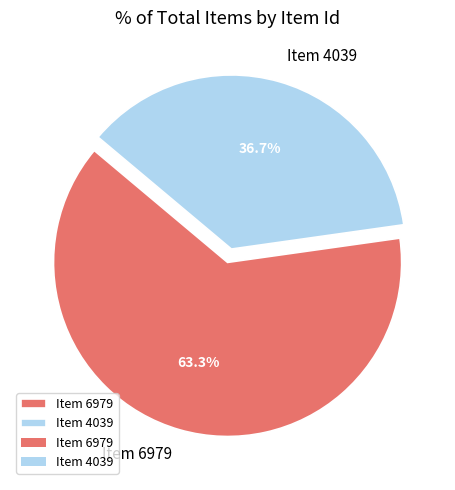

What percentage is the Item 6979 slice, to the nearest percent?

63%